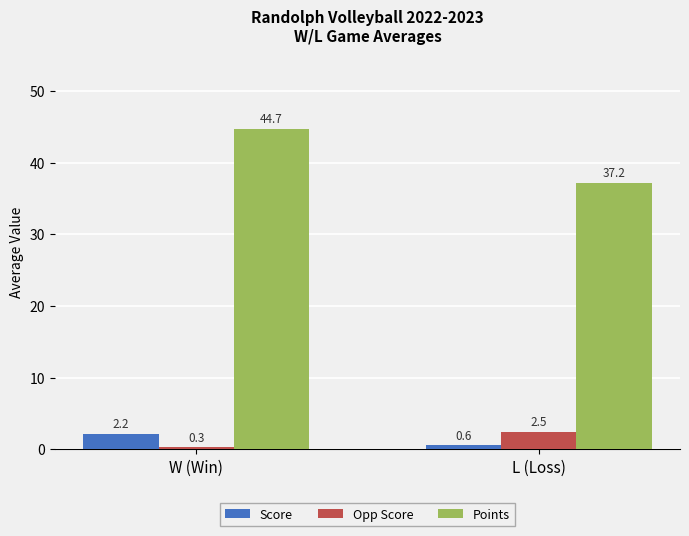

What is the value of the Score bar at the 2nd from the left?

0.6